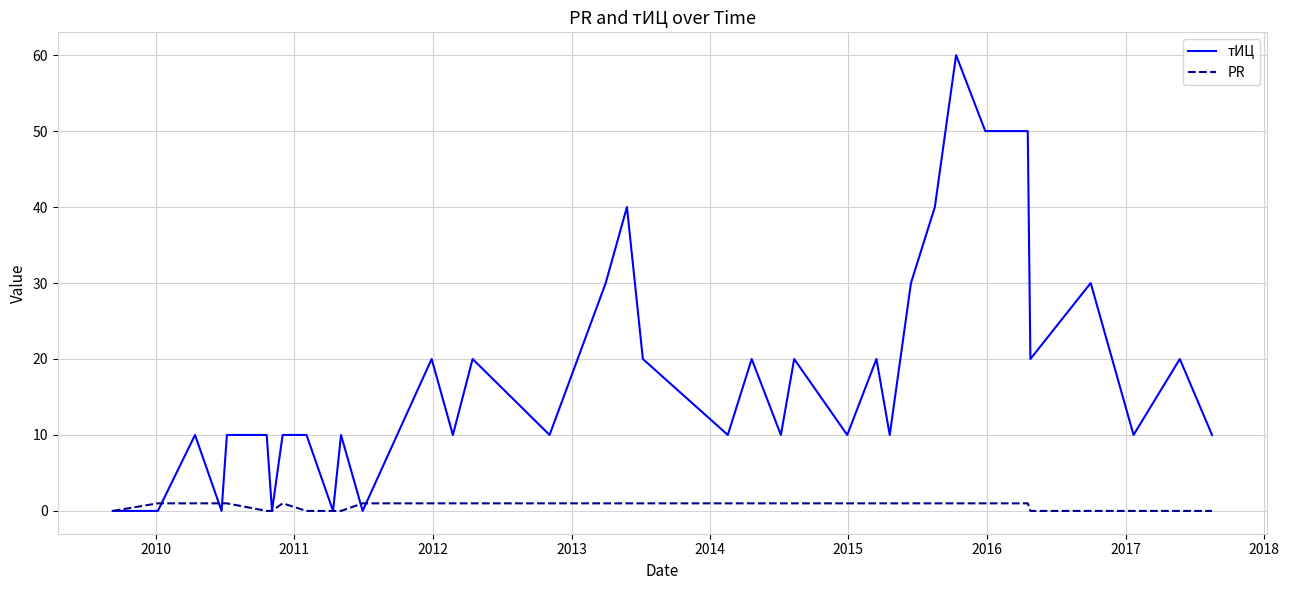

Which series has the widest spread of values?

тИЦ